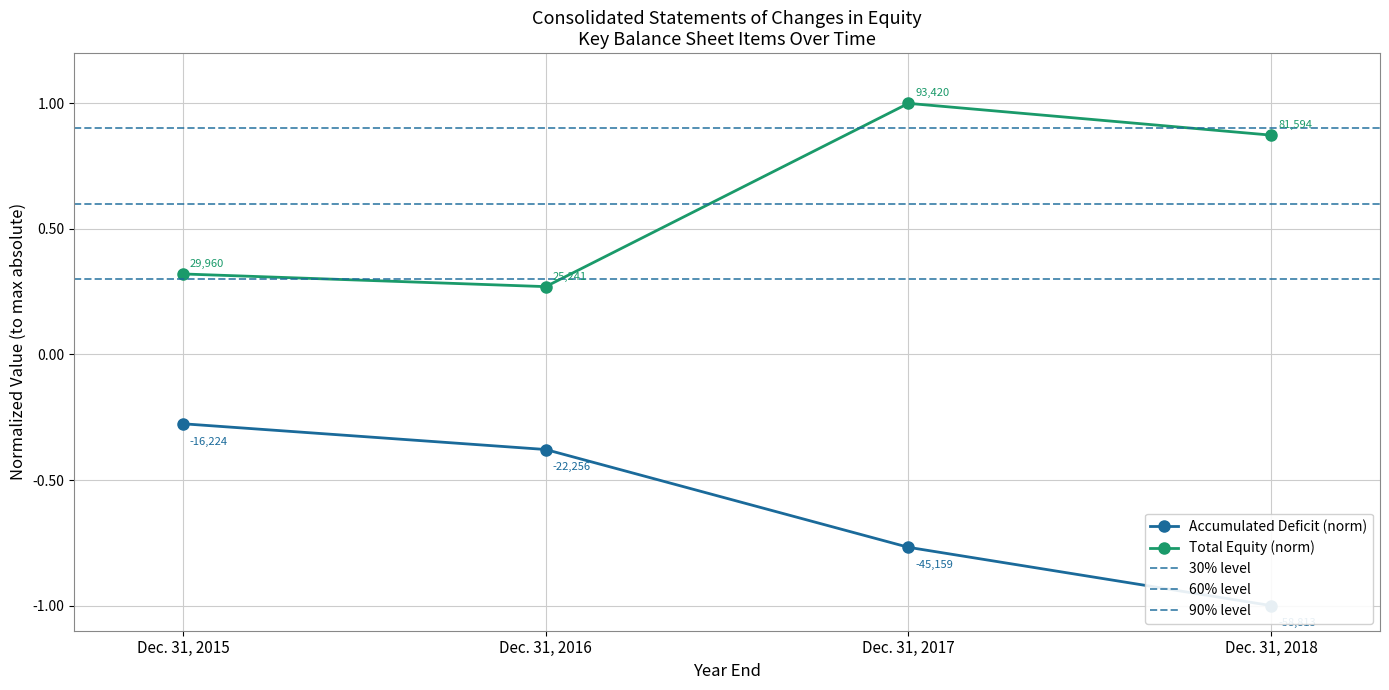

At which label is Total Equity closest to 0?

Dec. 31, 2016